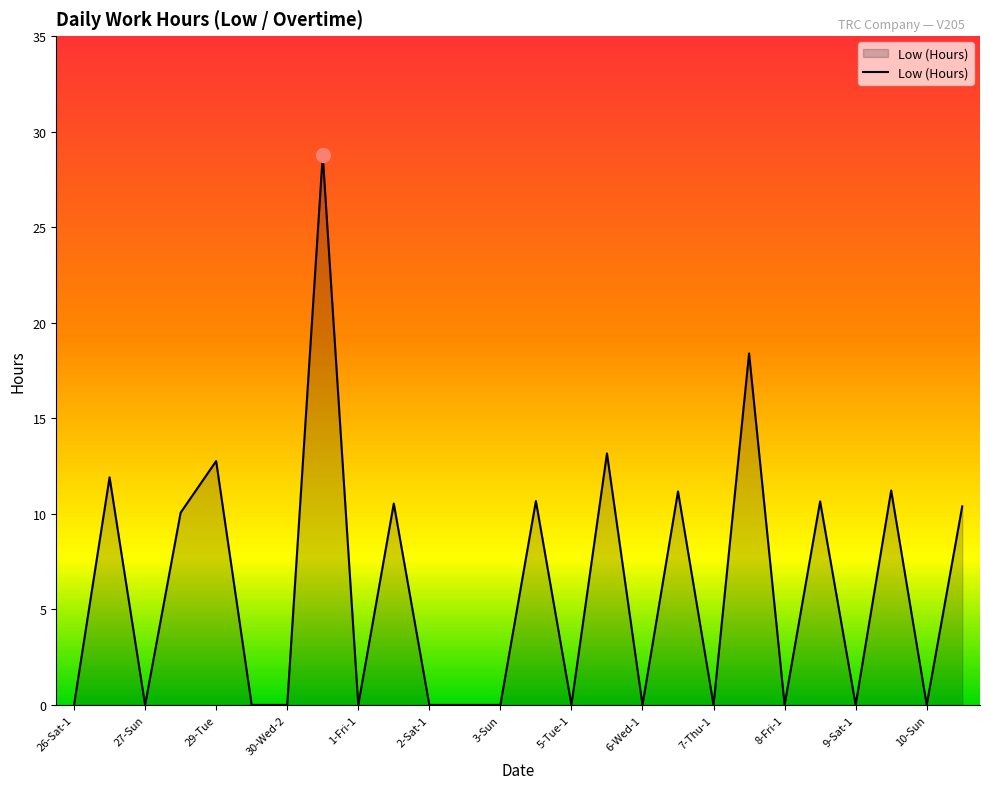

What is the greatest value displayed?

28.8